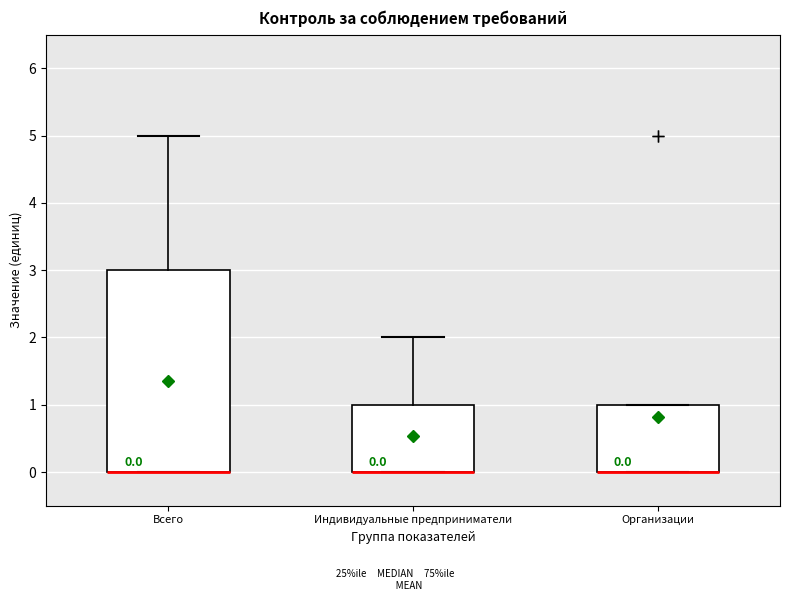

Comparing the boxes themselves (not the whiskers), which one is the tallest?

Всего